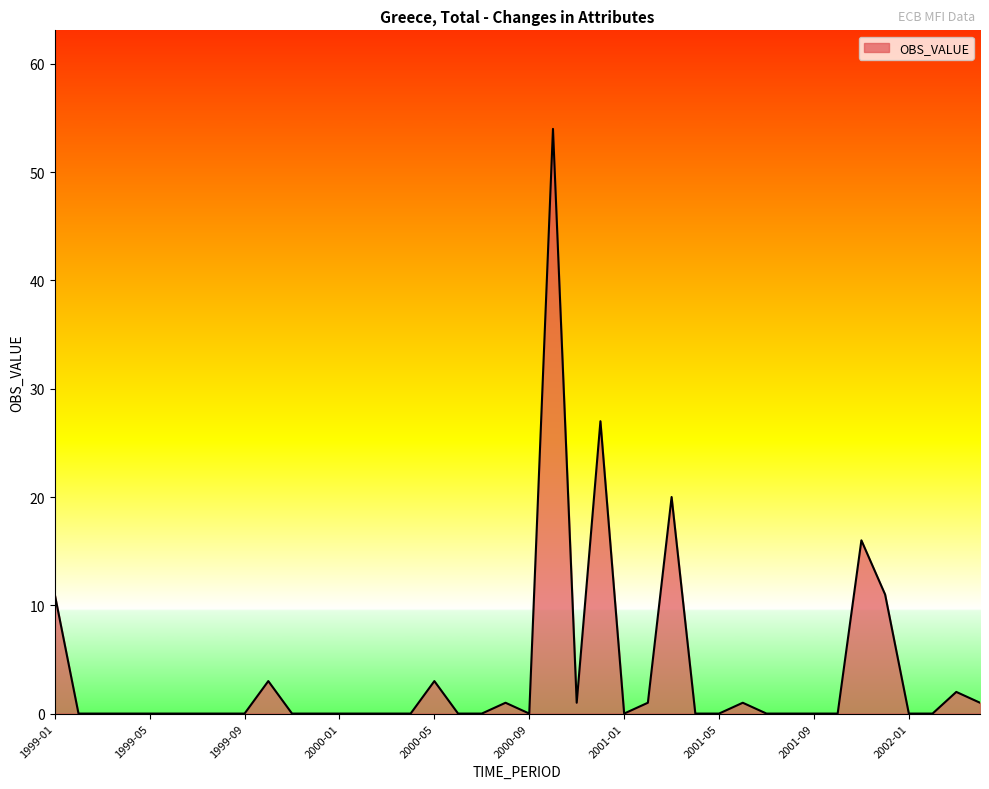

What is the maximum value shown in the chart?

54